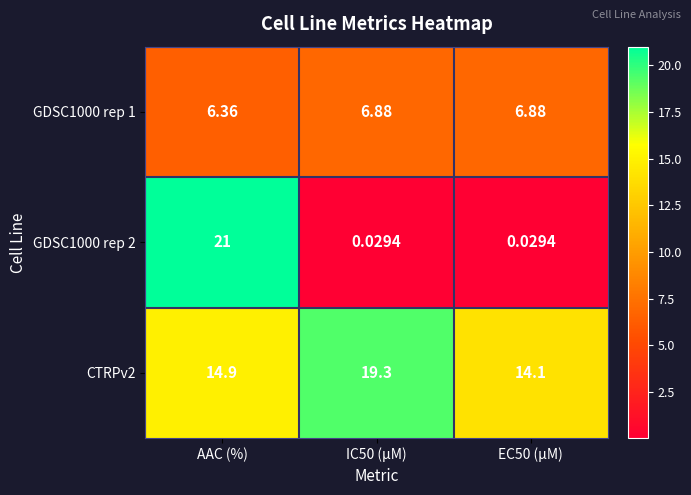

What is the spread (max minus min) of values at IC50 (µM)?

19.3